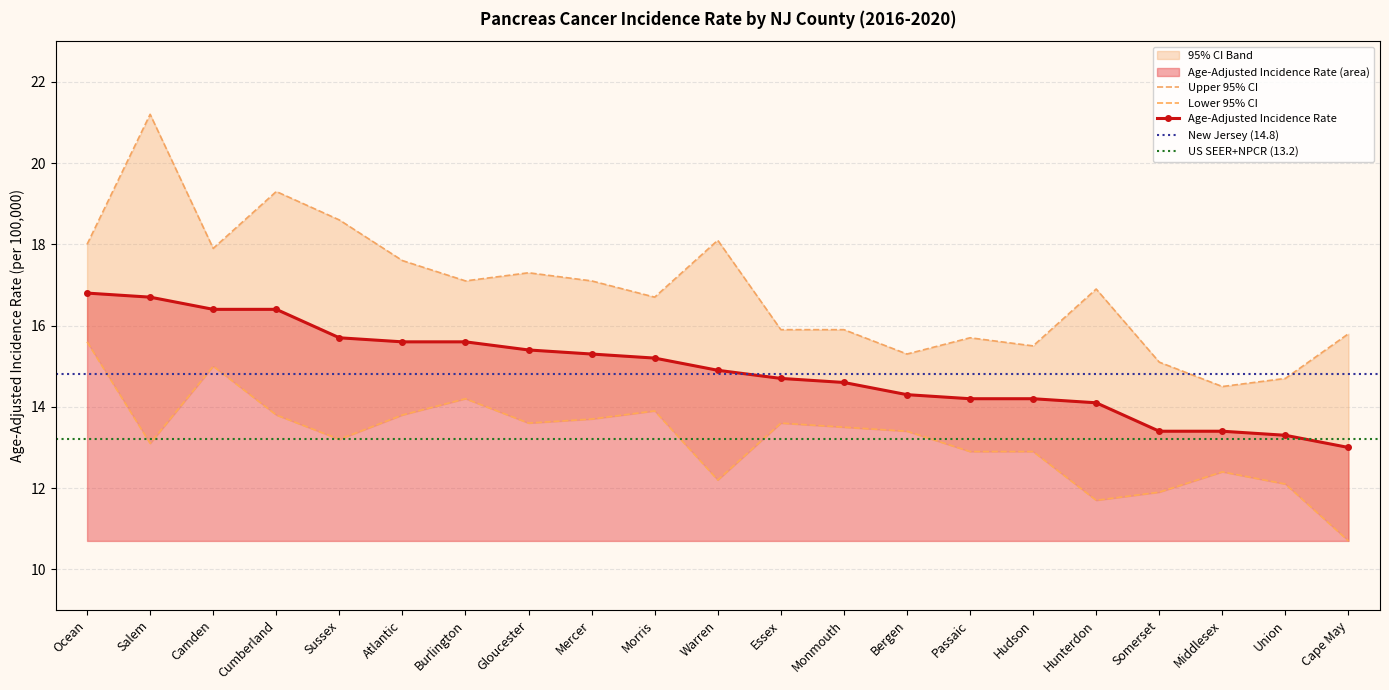

At Somerset, list the series in order from smallest to largest.

Lower 95% CI, Age-Adjusted Incidence Rate, Upper 95% CI